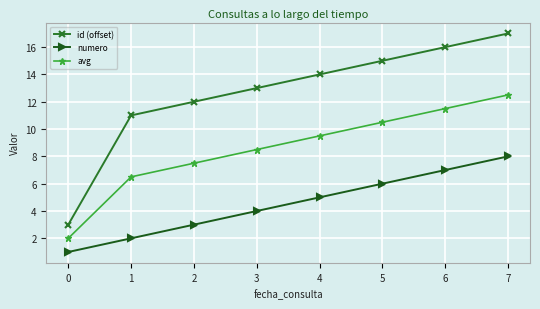

True or false: numero and avg intersect in this chart.

False